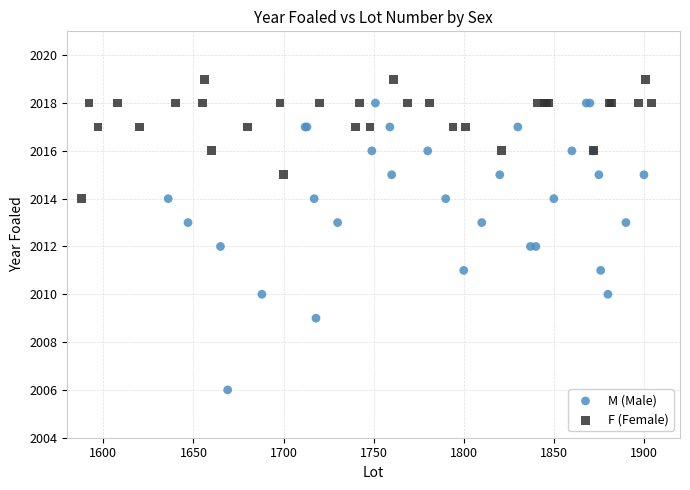

Which series contains the lowest Y value?

M (Male)